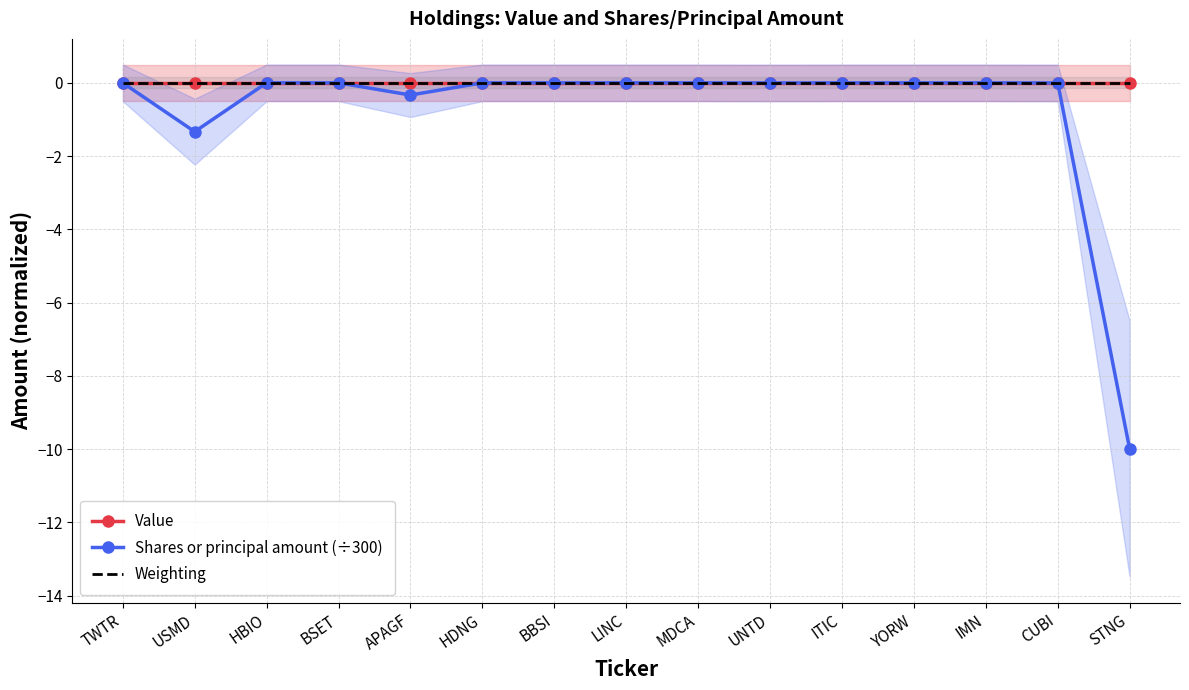

Is the value of Value at LINC greater than the value of Weighting at CUBI?

No